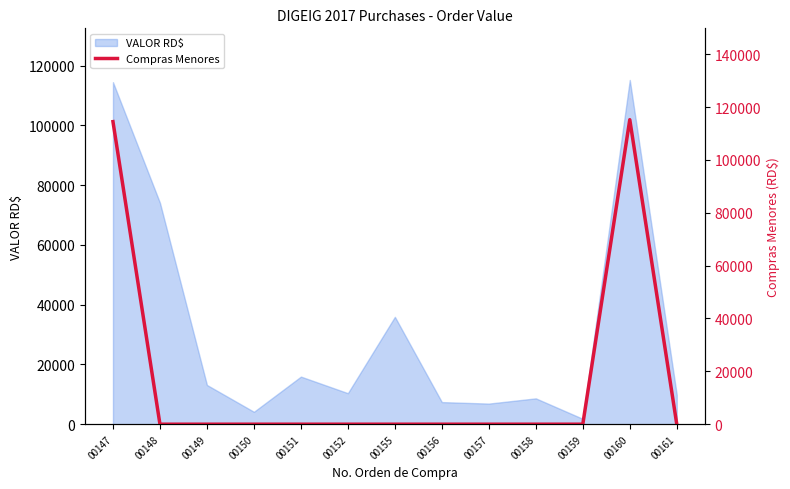

What is the greatest value displayed?

115200